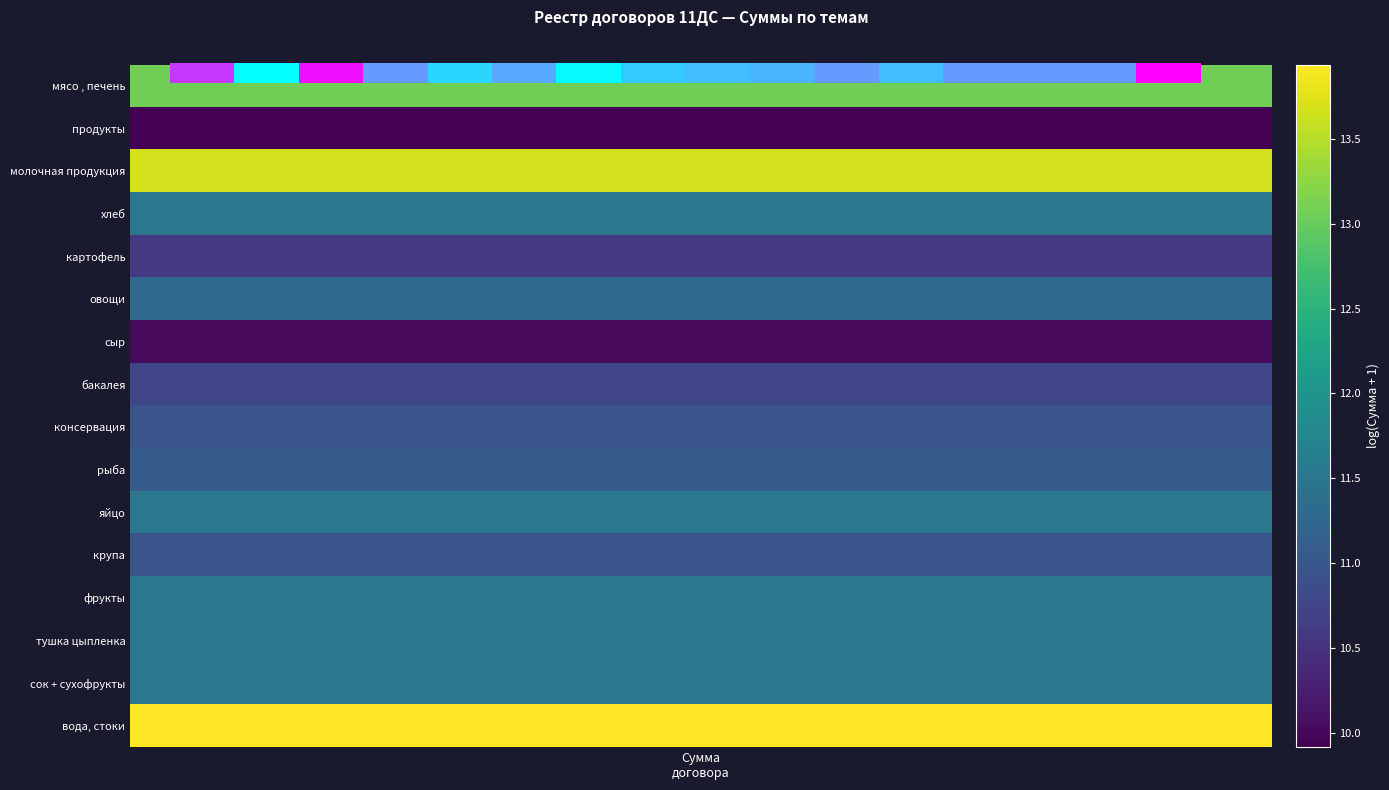

The chart shows a value of 2.7 at 5. True or false?

False